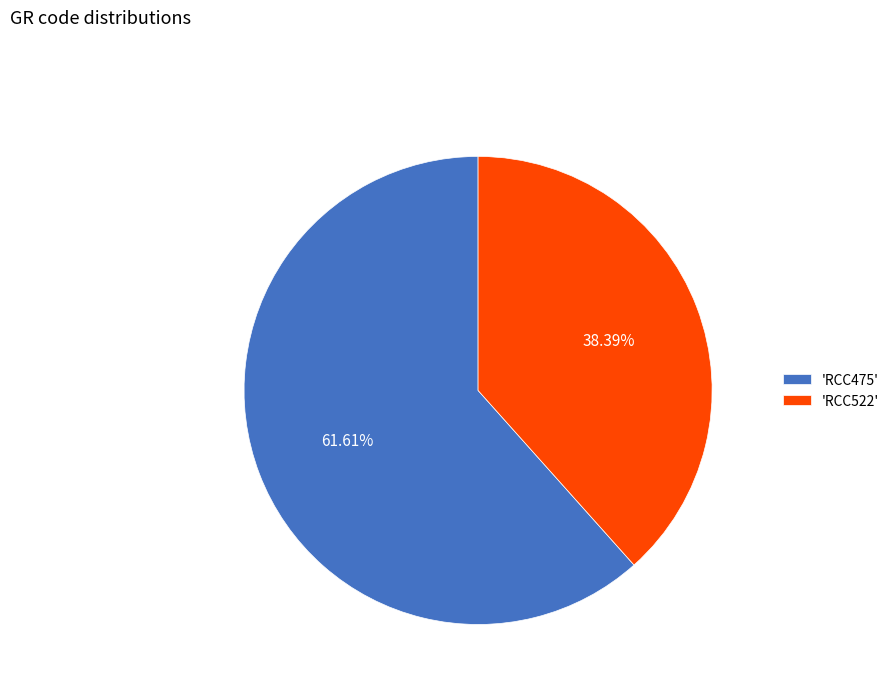

Which slice is the largest?

'RCC475'